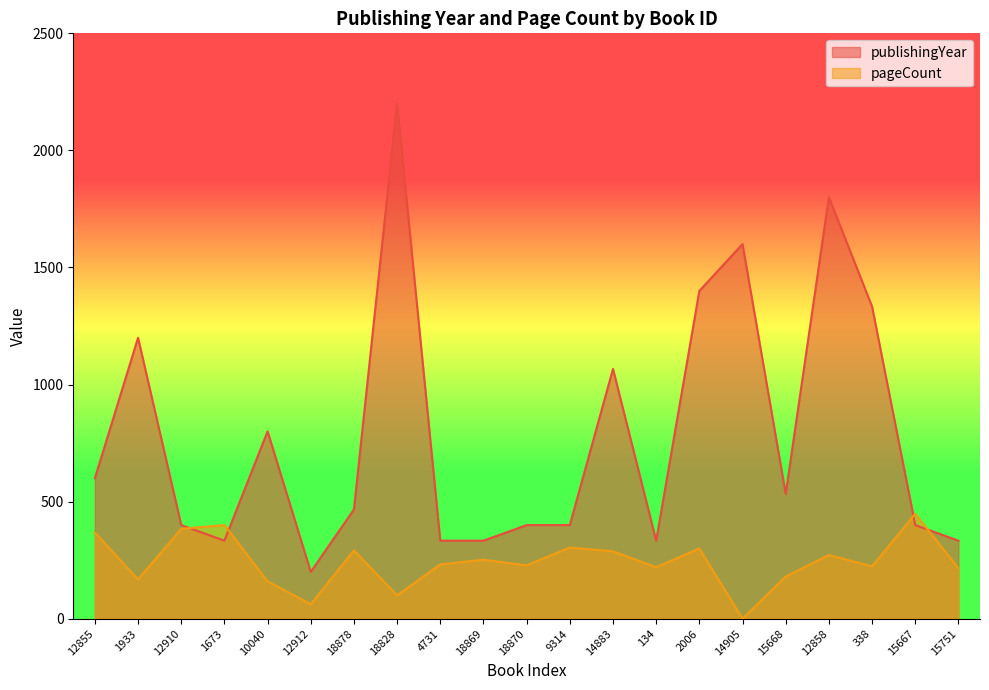

What is the label of the 11th point from the right?

18870